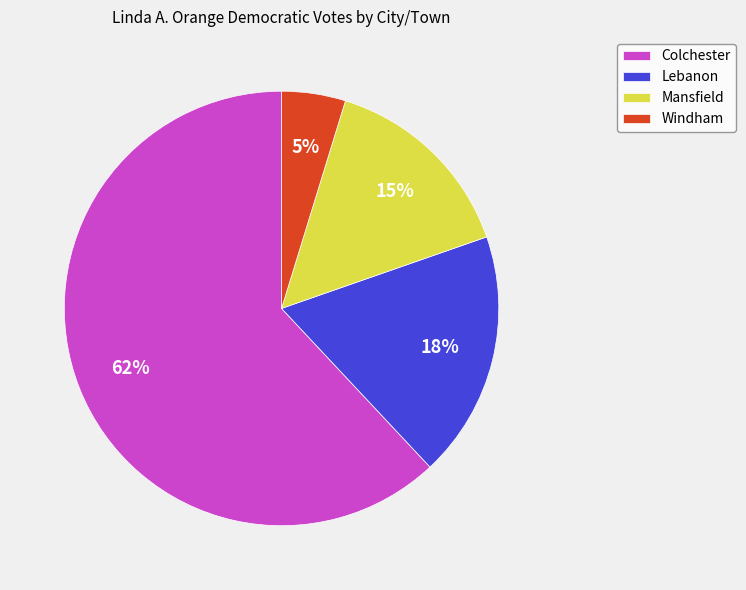

To the nearest percent, what is the difference between the Colchester and Windham slice percentages?

57%